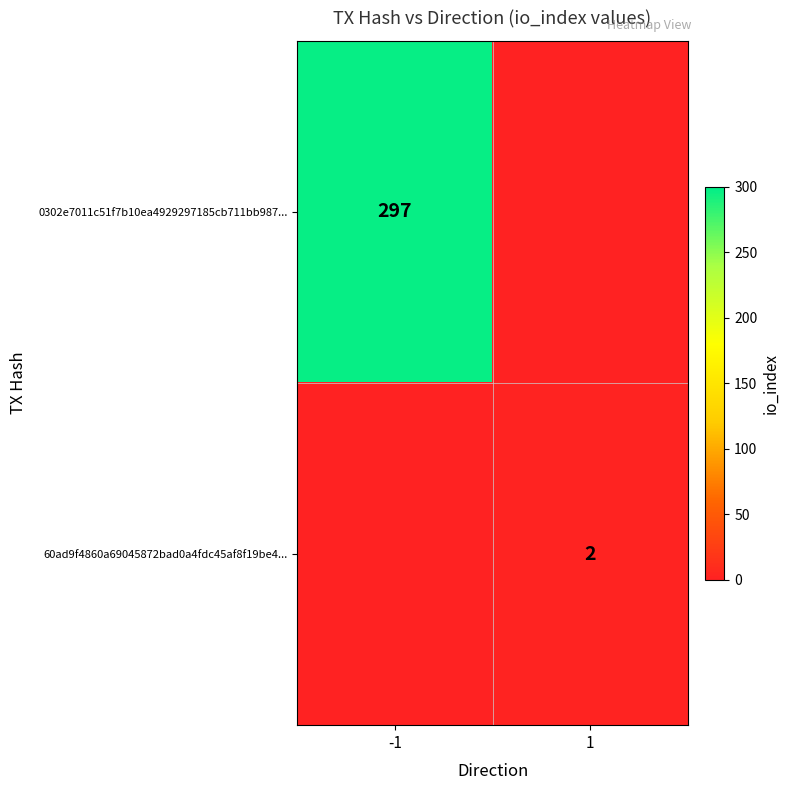

Is it true that 0302e7011c51f7b10ea4929297185cb711bb987... equals 297 at -1?

True